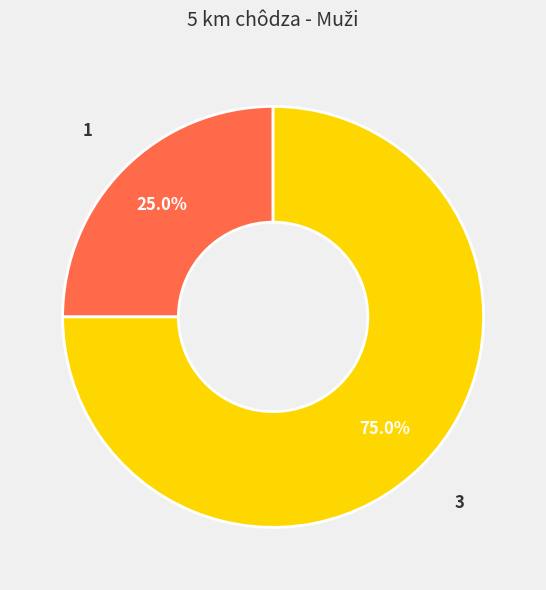

Is there any slice that represents more than half of the pie?

Yes